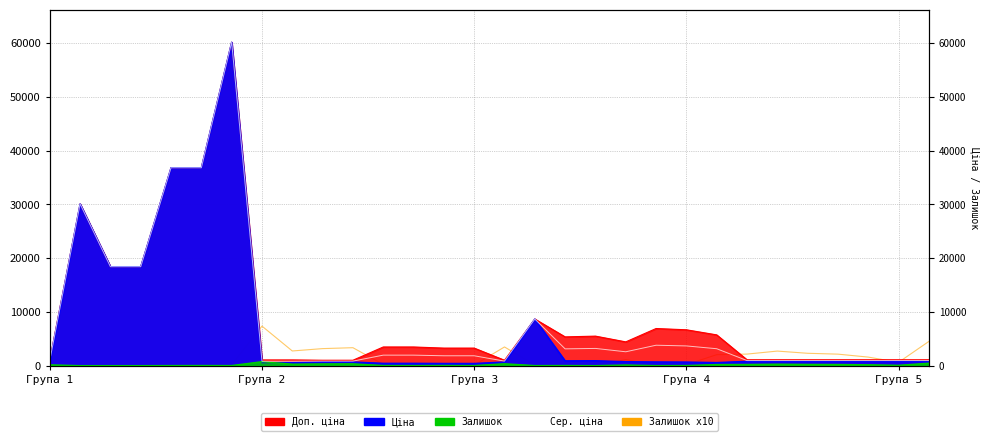

After their last crossing, which series has the higher values: Сер. ціна or Залишок x10?

Залишок x10